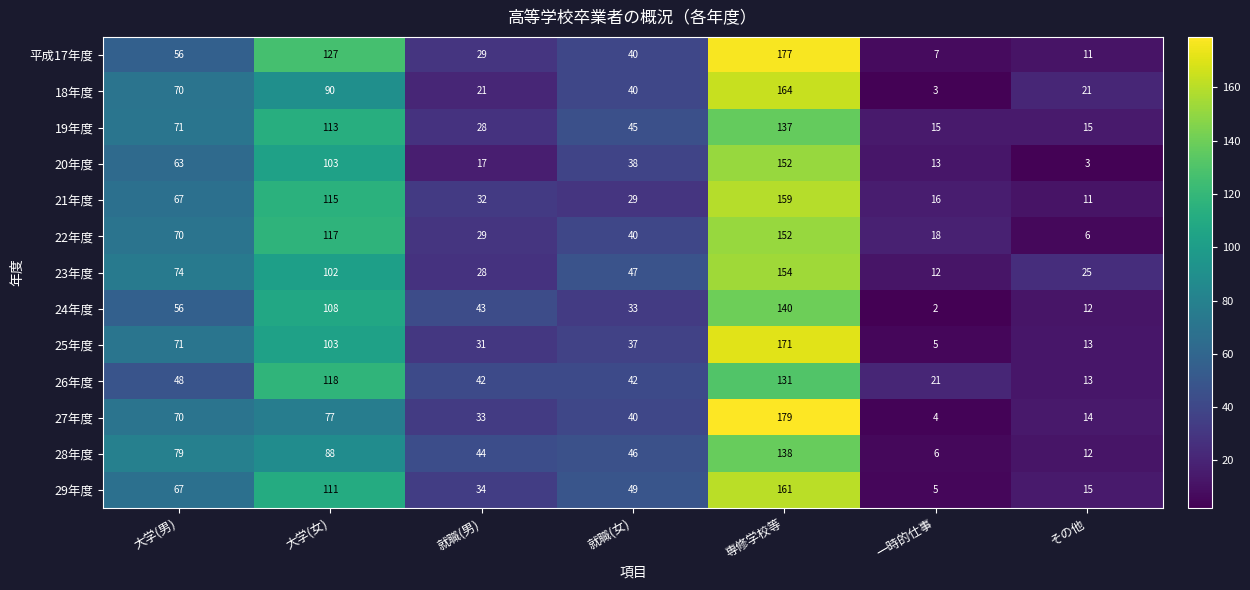

Where does the 19年度 series first go above 45?

大学(男)